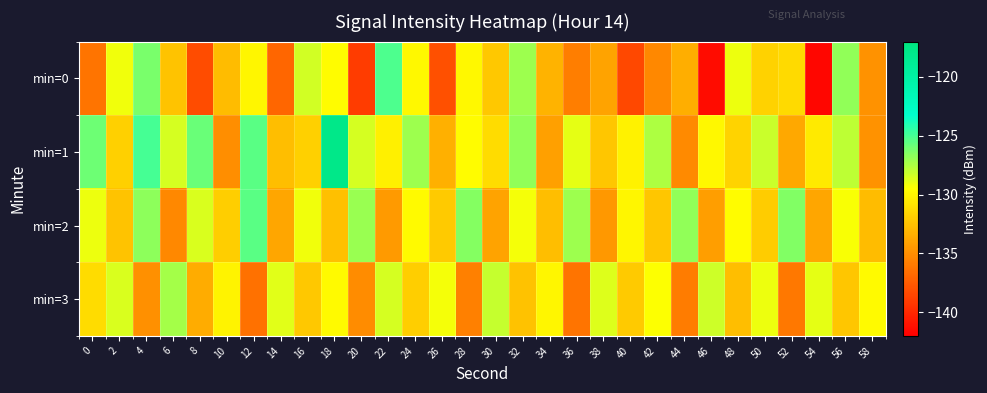

Which label corresponds to the largest value in the chart?

18